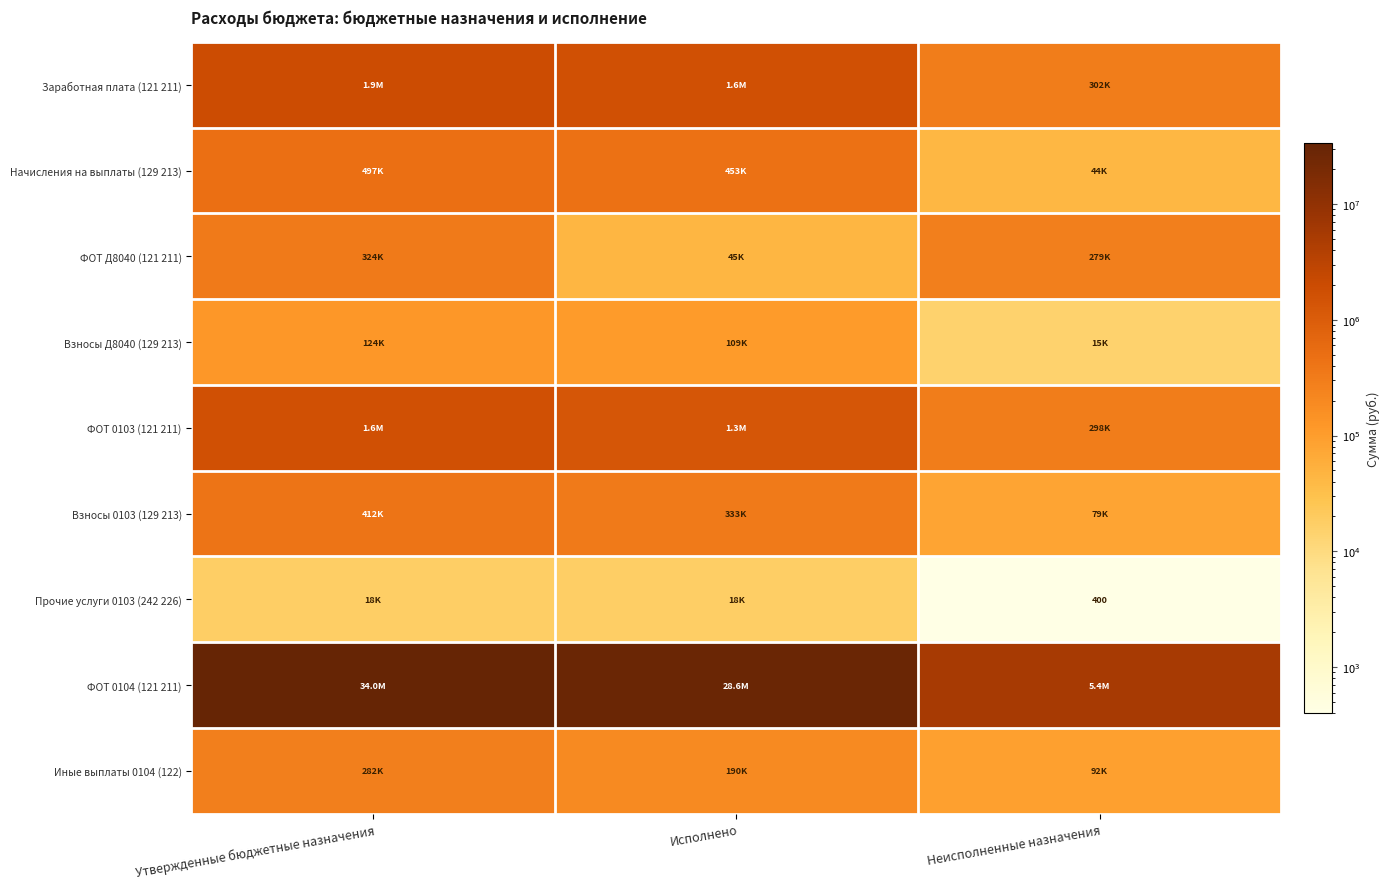

List the series in order of their peak value, highest first.

ФОТ 0104 (121 211), Заработная плата (121 211), ФОТ 0103 (121 211), Начисления на выплаты (129 213), Взносы 0103 (129 213), ФОТ Д8040 (121 211), Иные выплаты 0104 (122), Взносы Д8040 (129 213), Прочие услуги 0103 (242 226)